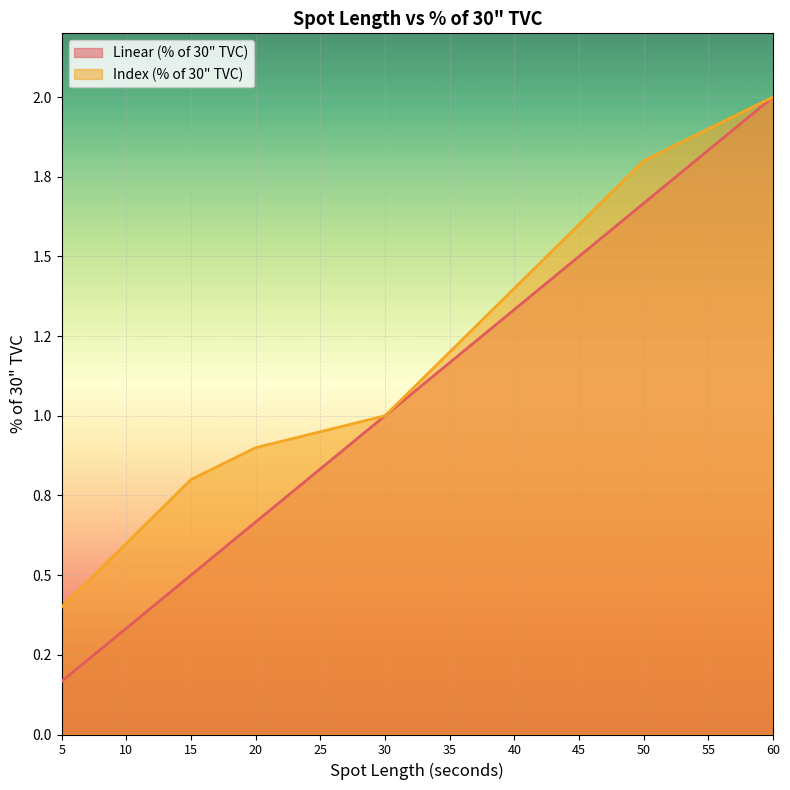

Does the chart display data point markers on the line(s)?

No